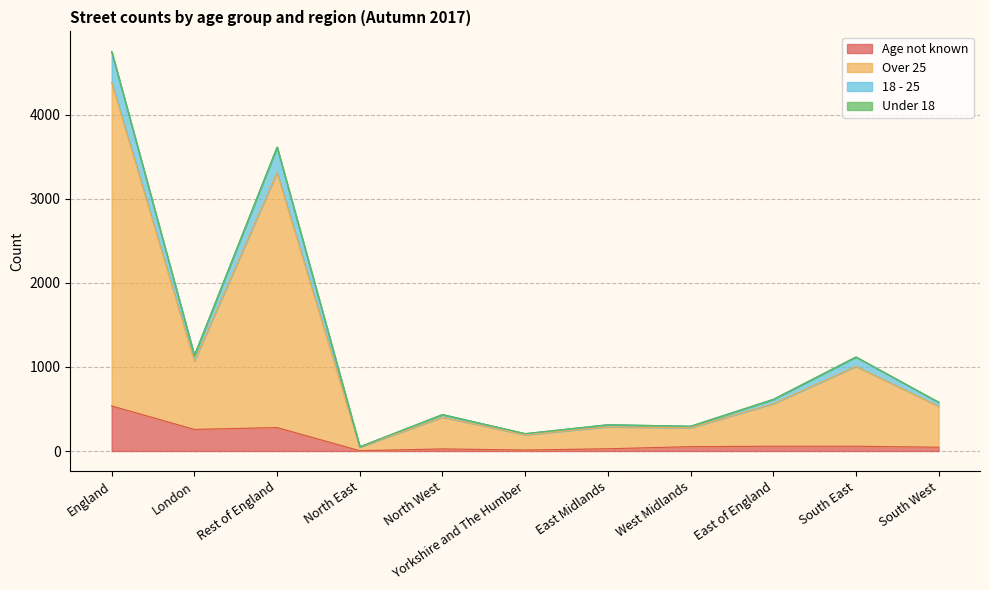

True or false: 18 - 25 and Over 25 cross at least once.

False